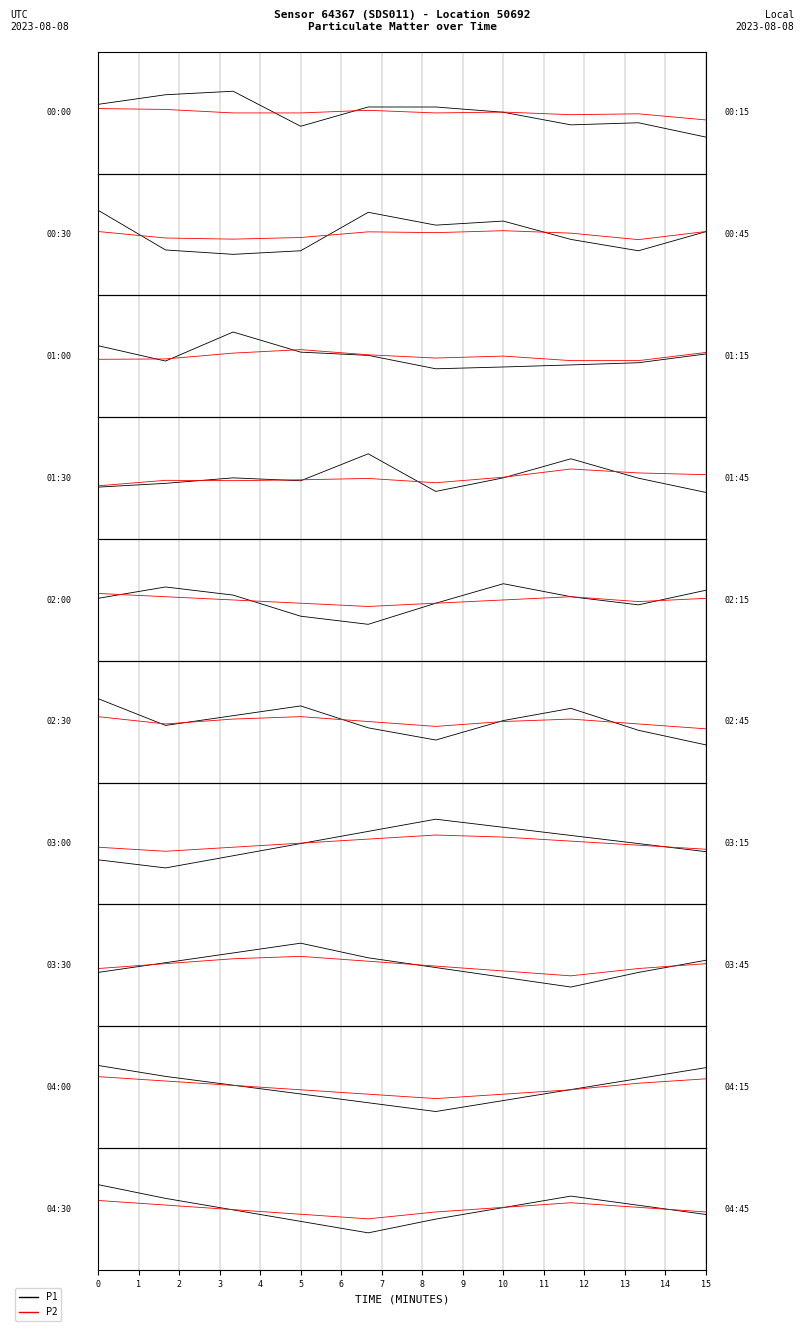

Is this an area chart (filled region under the line)?

No